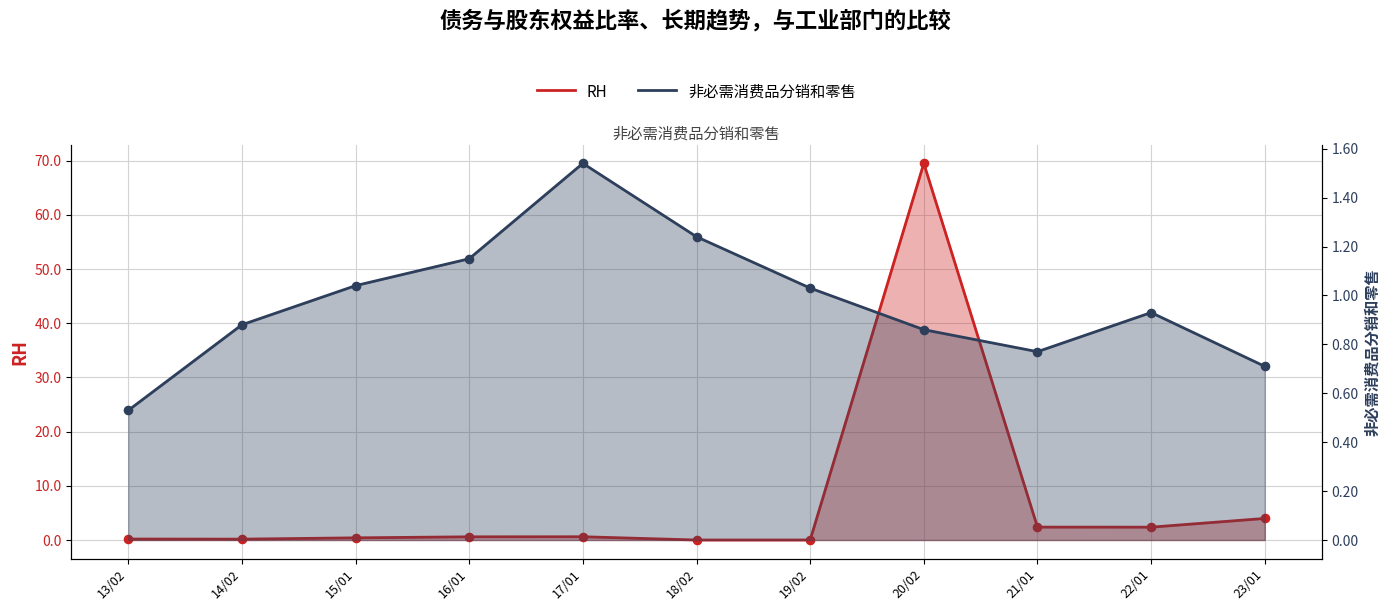

What is the total value across all series at 22/01?

3.3